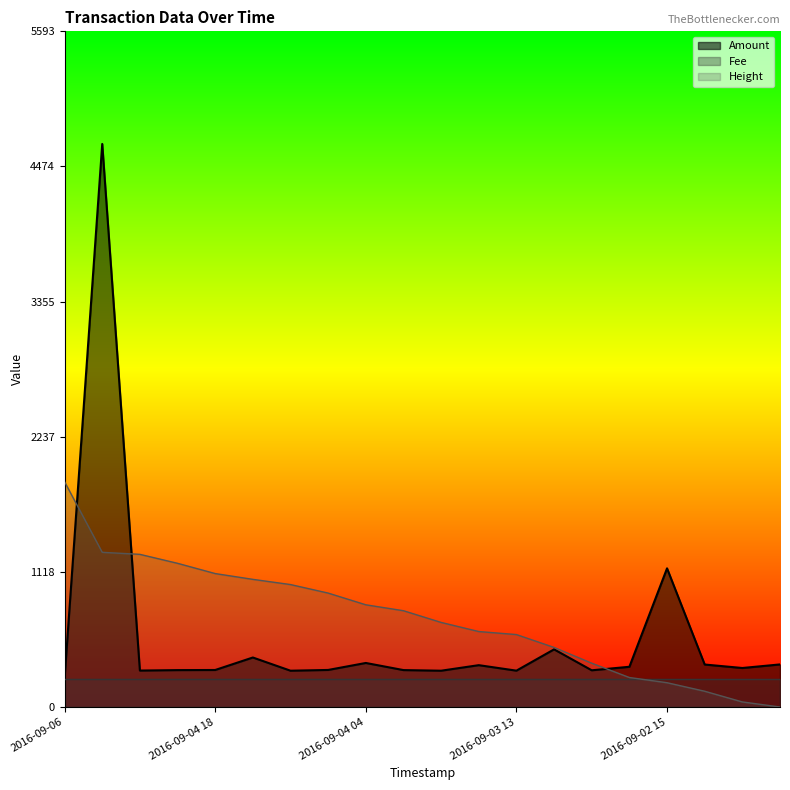

Does the chart display data point markers on the line(s)?

No